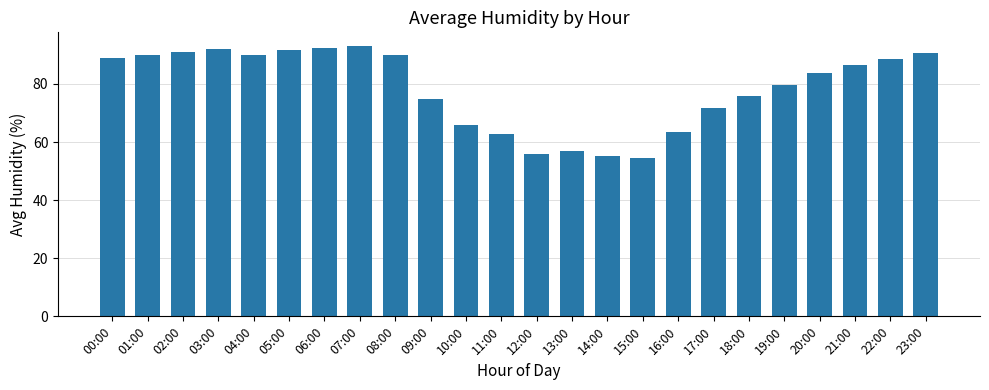

What is the average value?

78.5